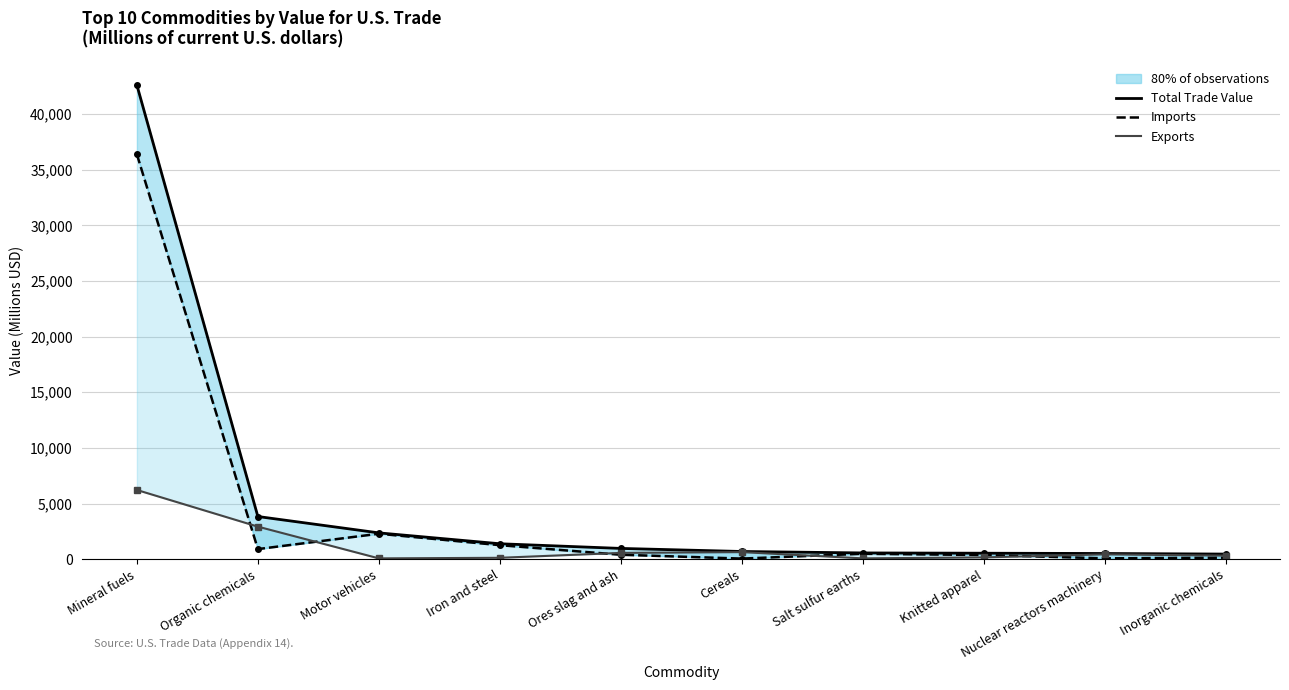

What is the difference between the highest and lowest values at Knitted apparel?

376